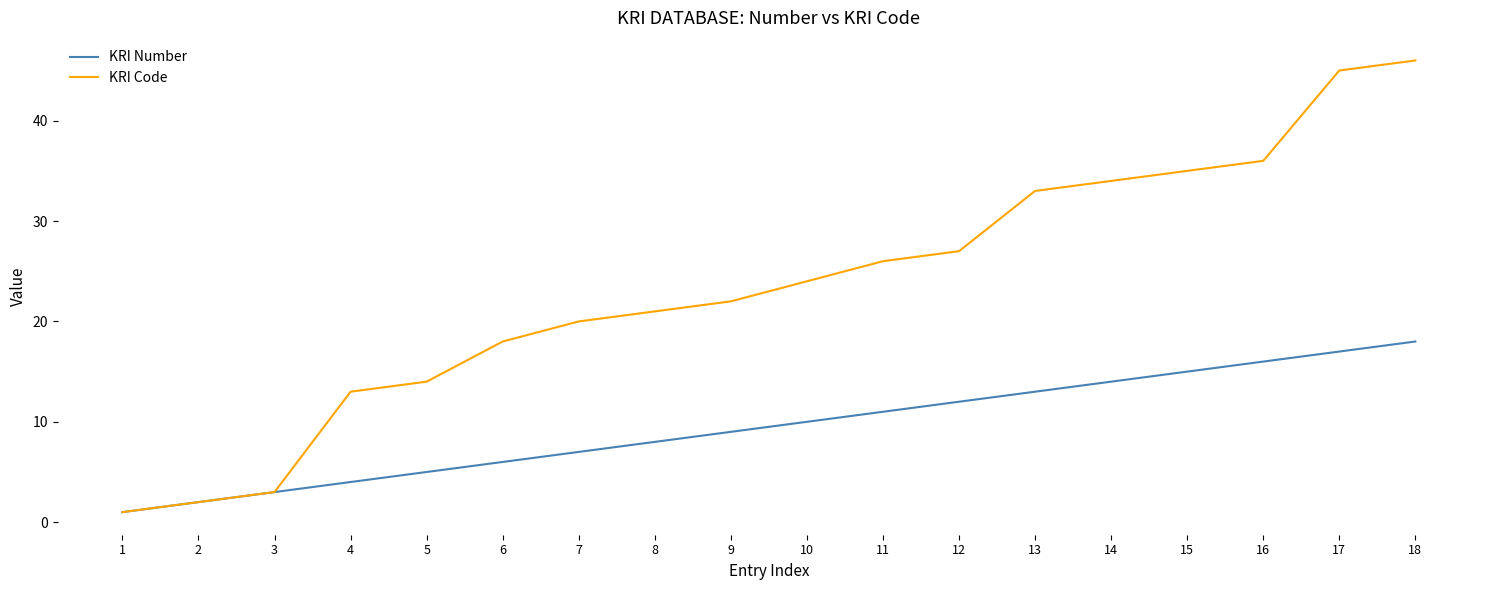

Reading left to right, what are all the values shown in this chart?

KRI Number: 1=1	2=2	3=3	4=4	5=5	6=6	7=7	8=8	9=9	10=10	11=11	12=12	13=13	14=14	15=15	16=16	17=17	18=18
KRI Code: 1=1	2=2	3=3	4=13	5=14	6=18	7=20	8=21	9=22	10=24	11=26	12=27	13=33	14=34	15=35	16=36	17=45	18=46